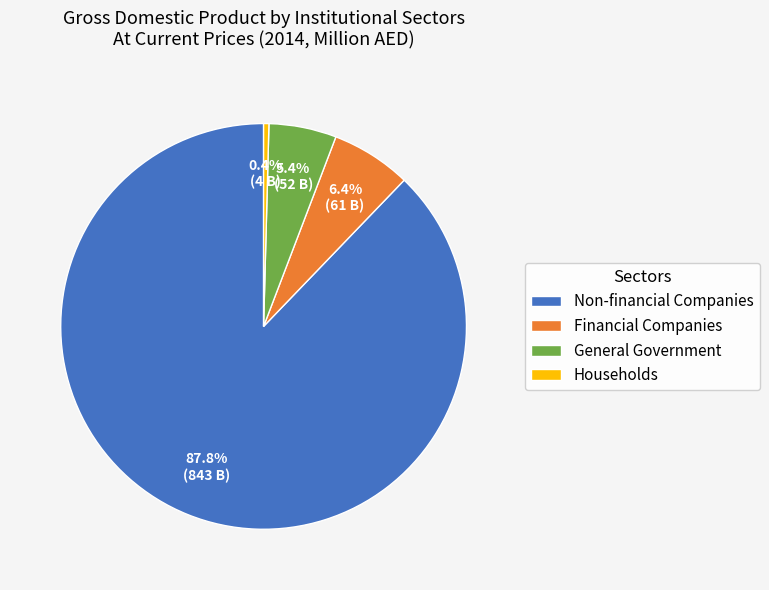

Count the number of slices in the pie.

4